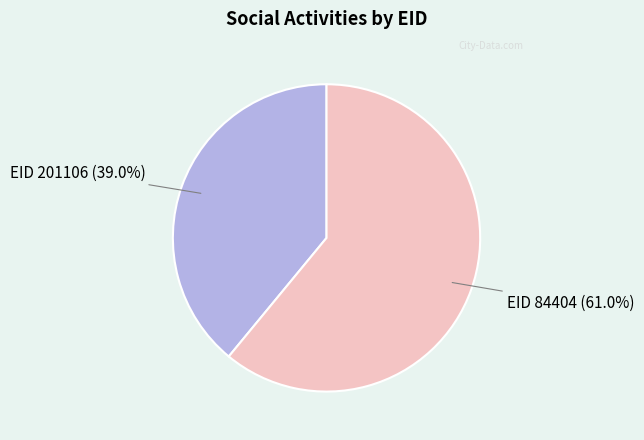

Does any single category account for the majority?

Yes